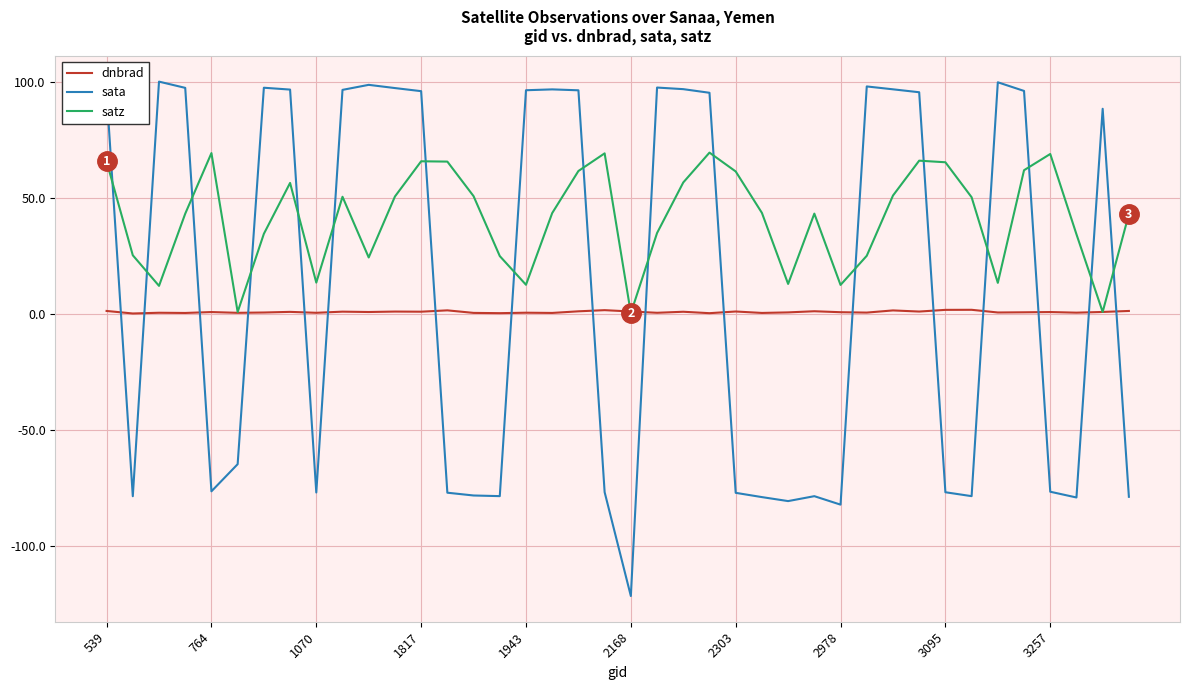

How many times do sata and satz cross each other?

17